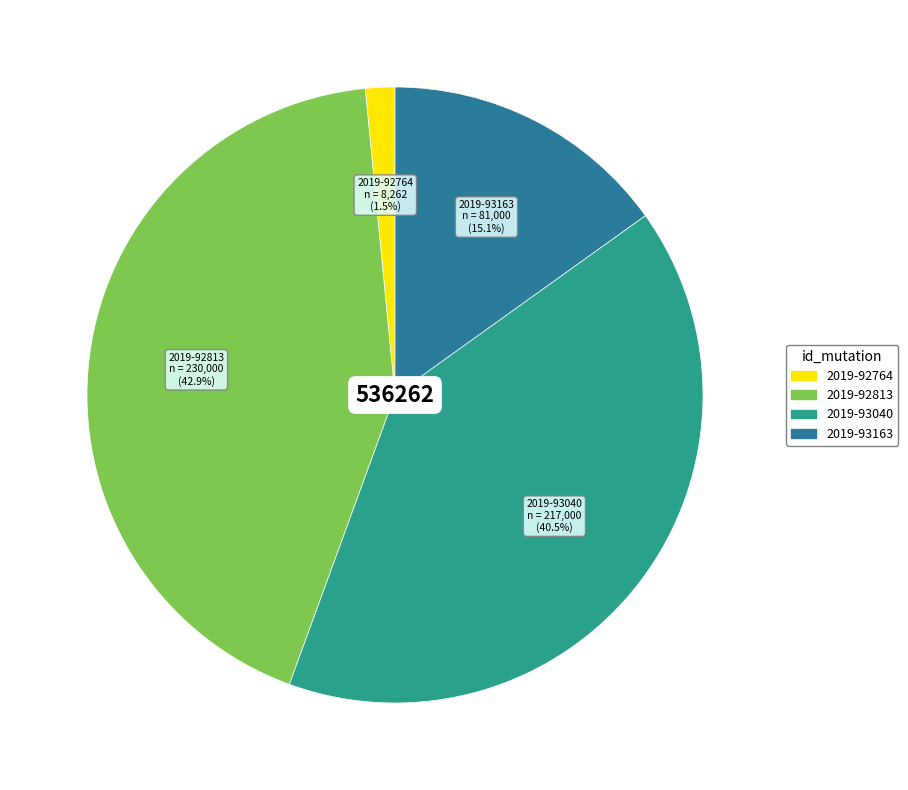

Do 2019-92813 and 2019-93040 together represent more than half of the pie?

Yes